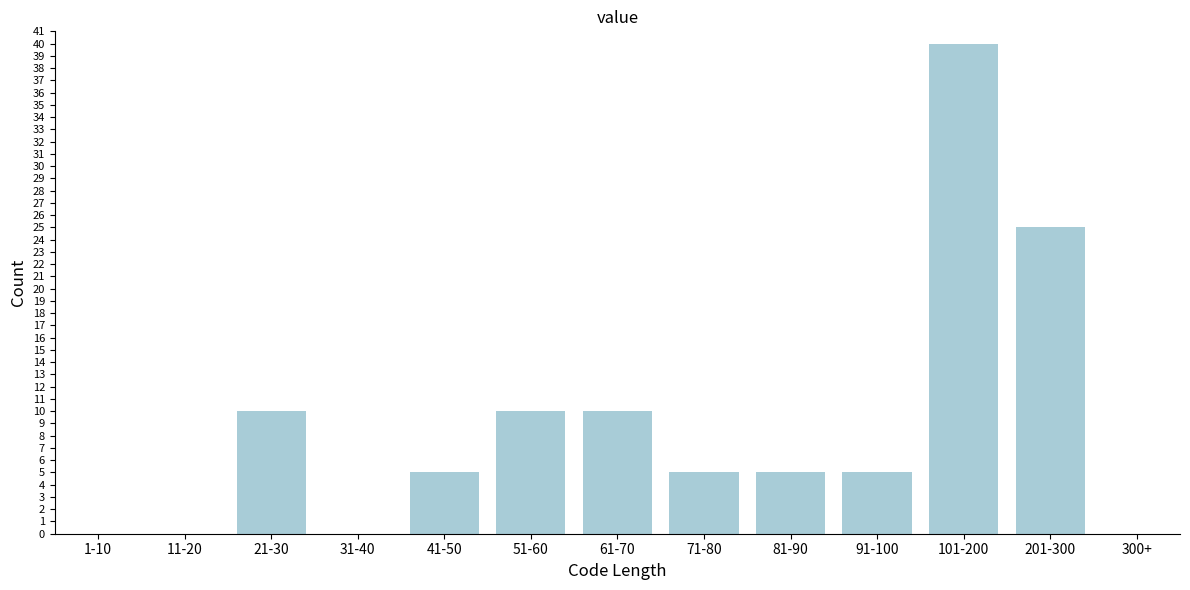

Reading right to left, extract all data points from this chart.

300+=0	201-300=25	101-200=40	91-100=5	81-90=5	71-80=5	61-70=10	51-60=10	41-50=5	31-40=0	21-30=10	11-20=0	1-10=0